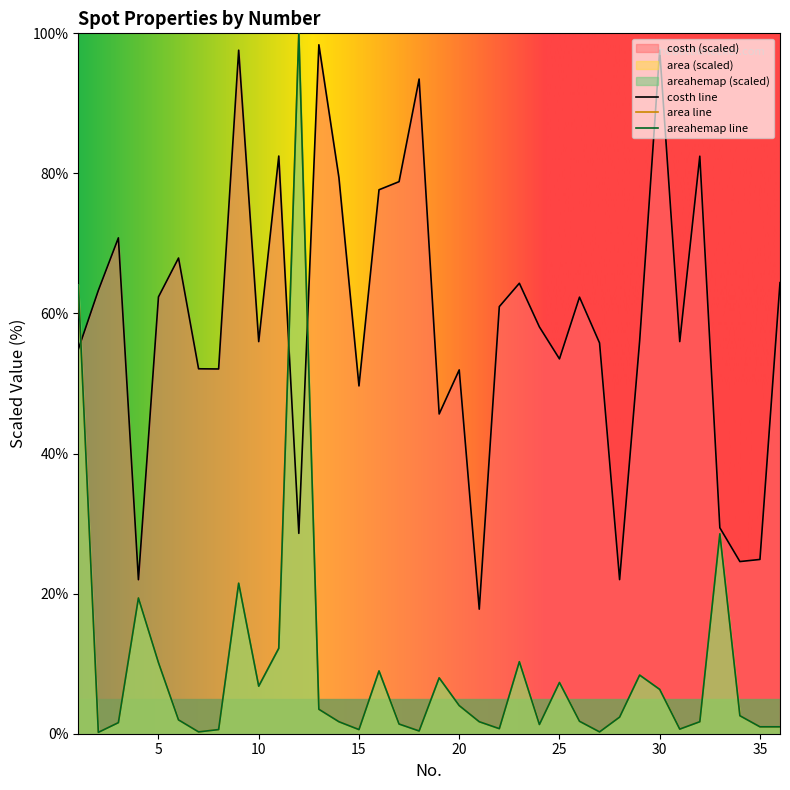

How many times do area and areahemap cross each other?

10